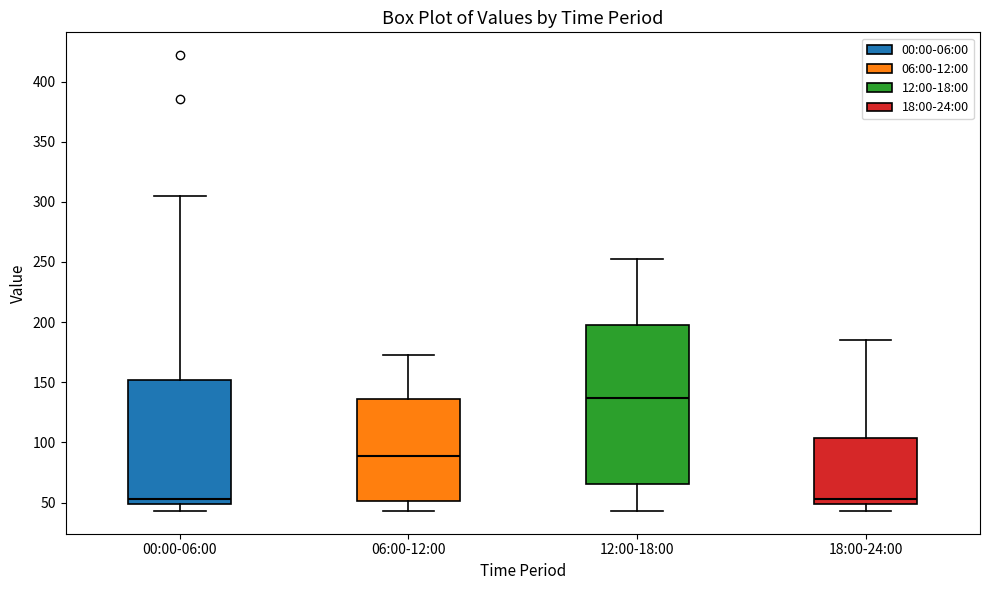

Which box has the highest median line?

12:00-18:00